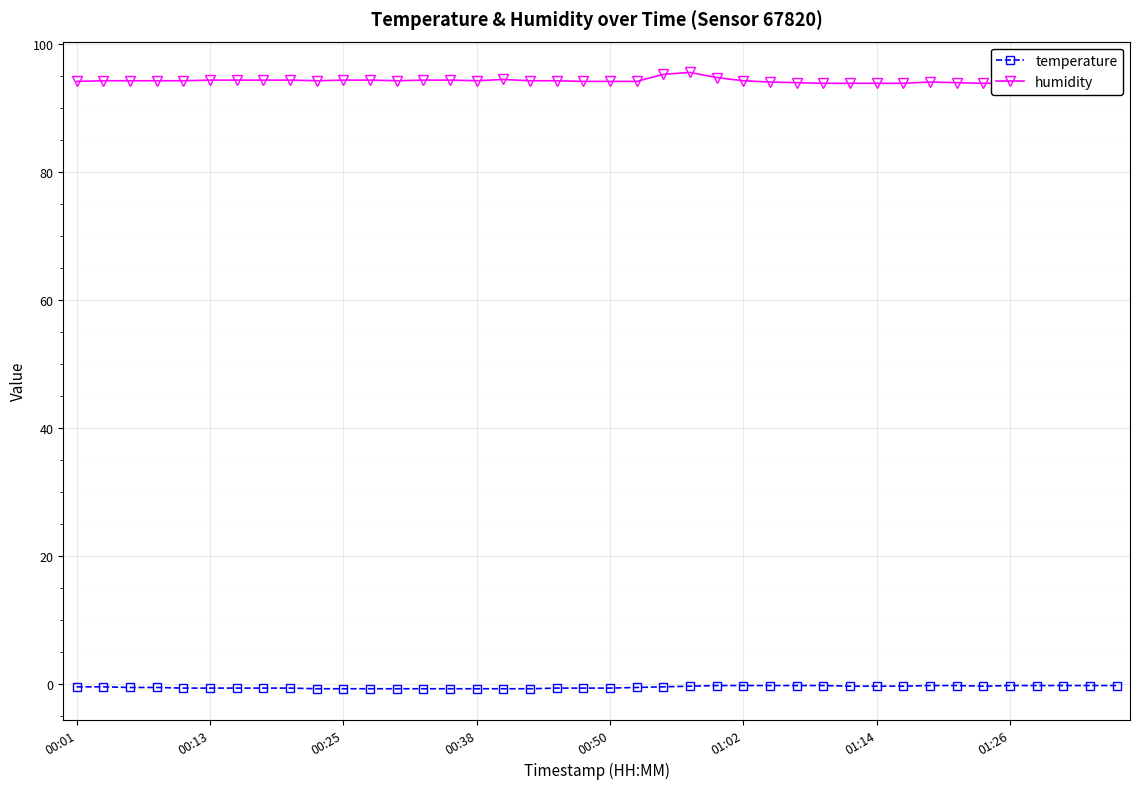

What is the difference between the maximum and minimum values in the temperature series?

0.5